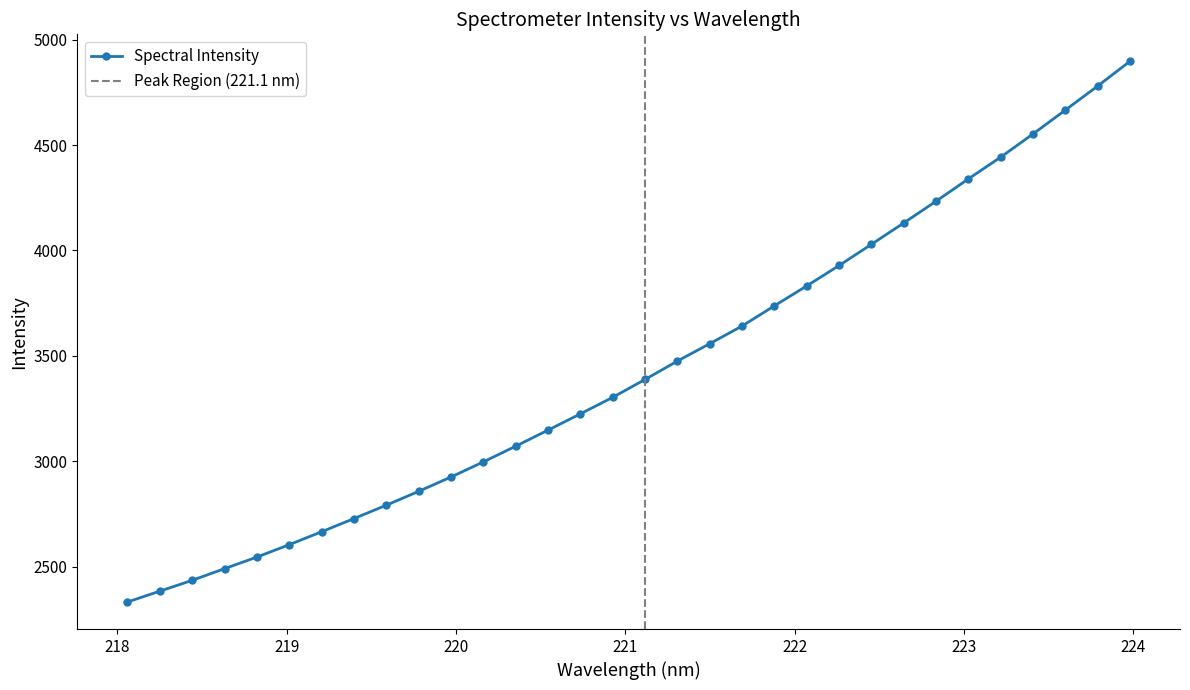

How many values are below 3388?

16